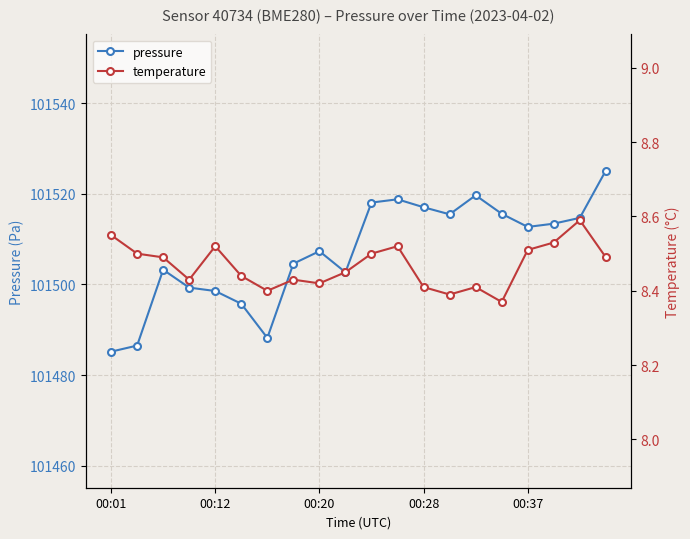

True or false: pressure and temperature intersect in this chart.

False